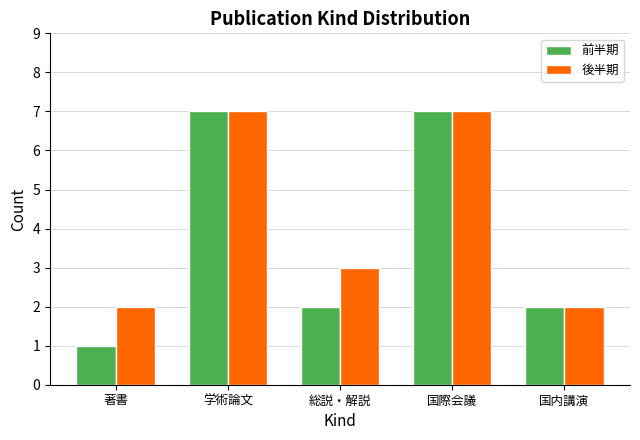

Reading left to right, list all the values displayed in this chart.

前半期: 著書=1	学術論文=7	総説・解説=2	国際会議=7	国内講演=2
後半期: 著書=2	学術論文=7	総説・解説=3	国際会議=7	国内講演=2